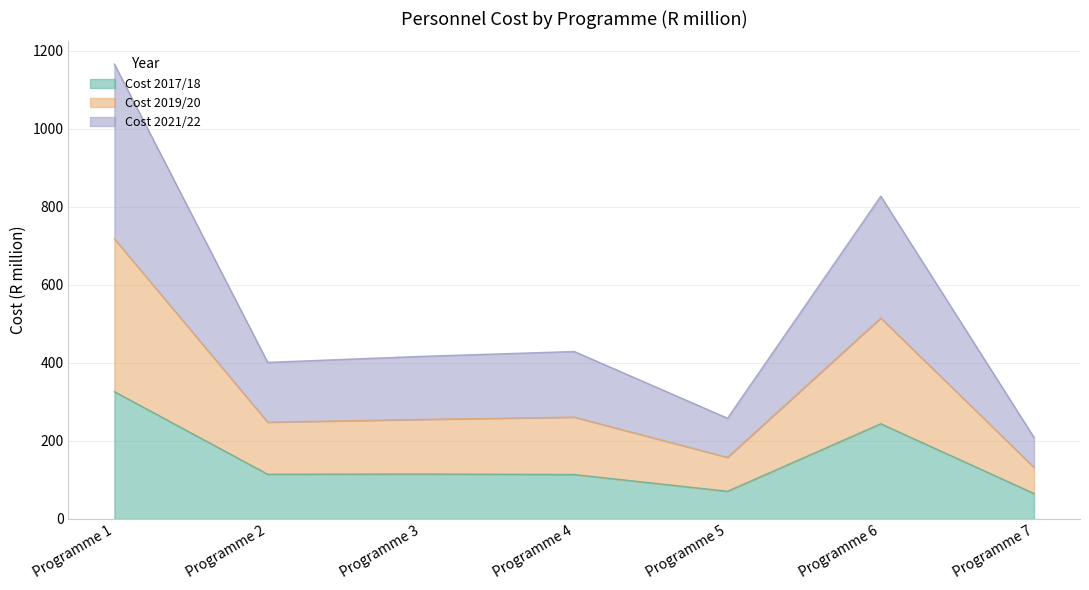

How many series are shown in this chart?

3